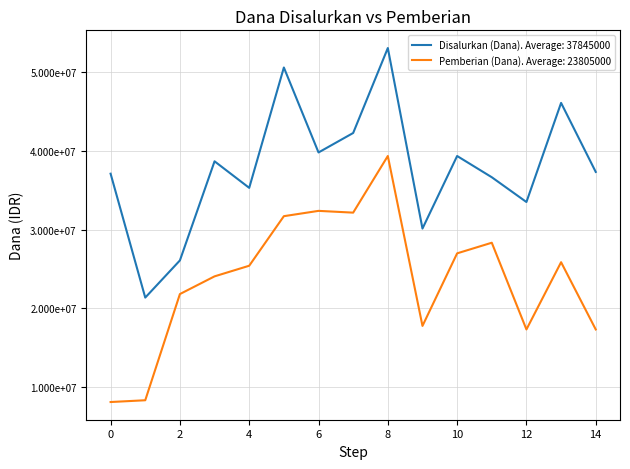

What are all the series names shown in the legend?

Disalurkan (Dana). Average: 37845000, Pemberian (Dana). Average: 23805000